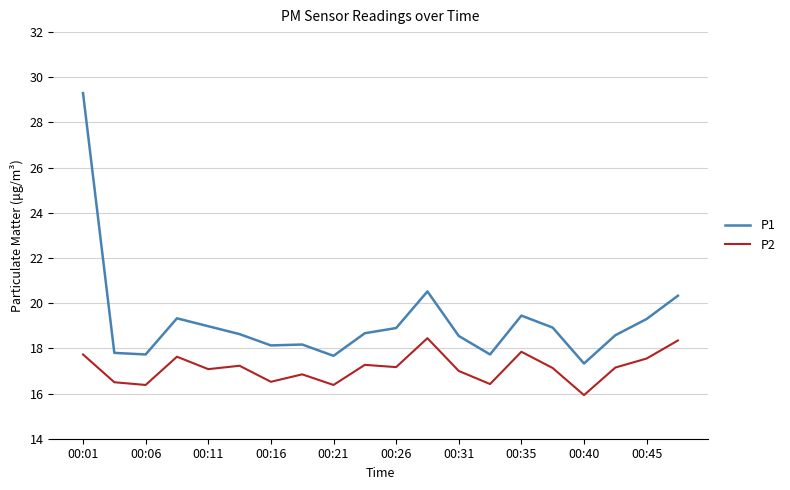

Which series has the largest total across all categories?

P1